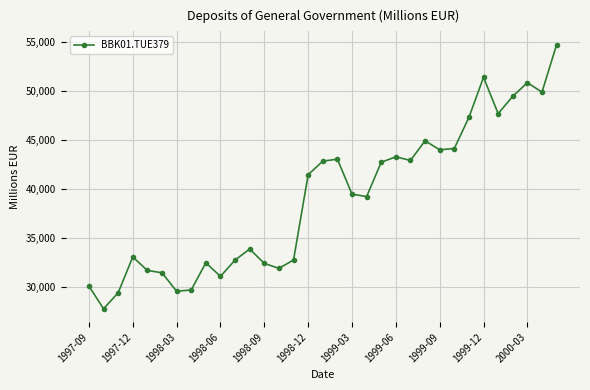

What is the average value?

39067